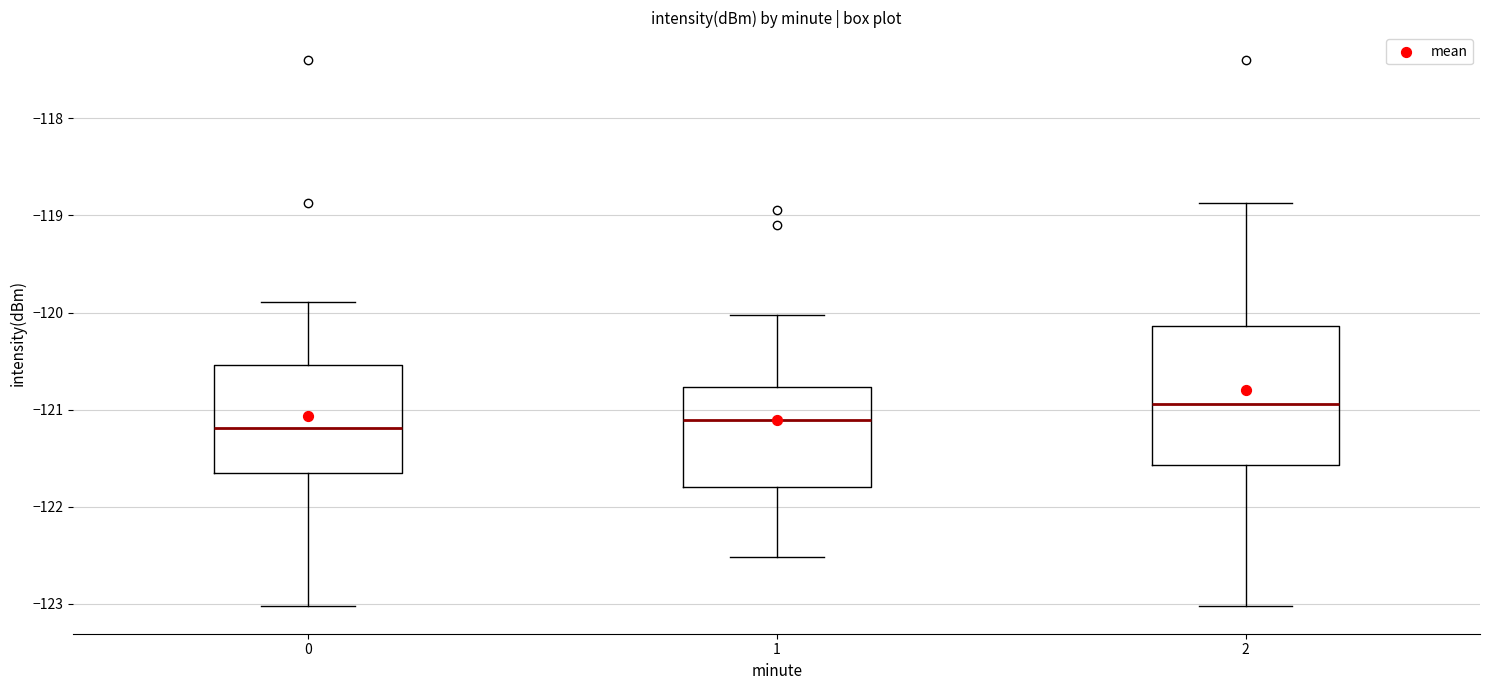

Where is the lower edge of the box at x = 2 on the y-axis? The values are not printed on the chart, so give them approximately, as read against the axis.

-121.6